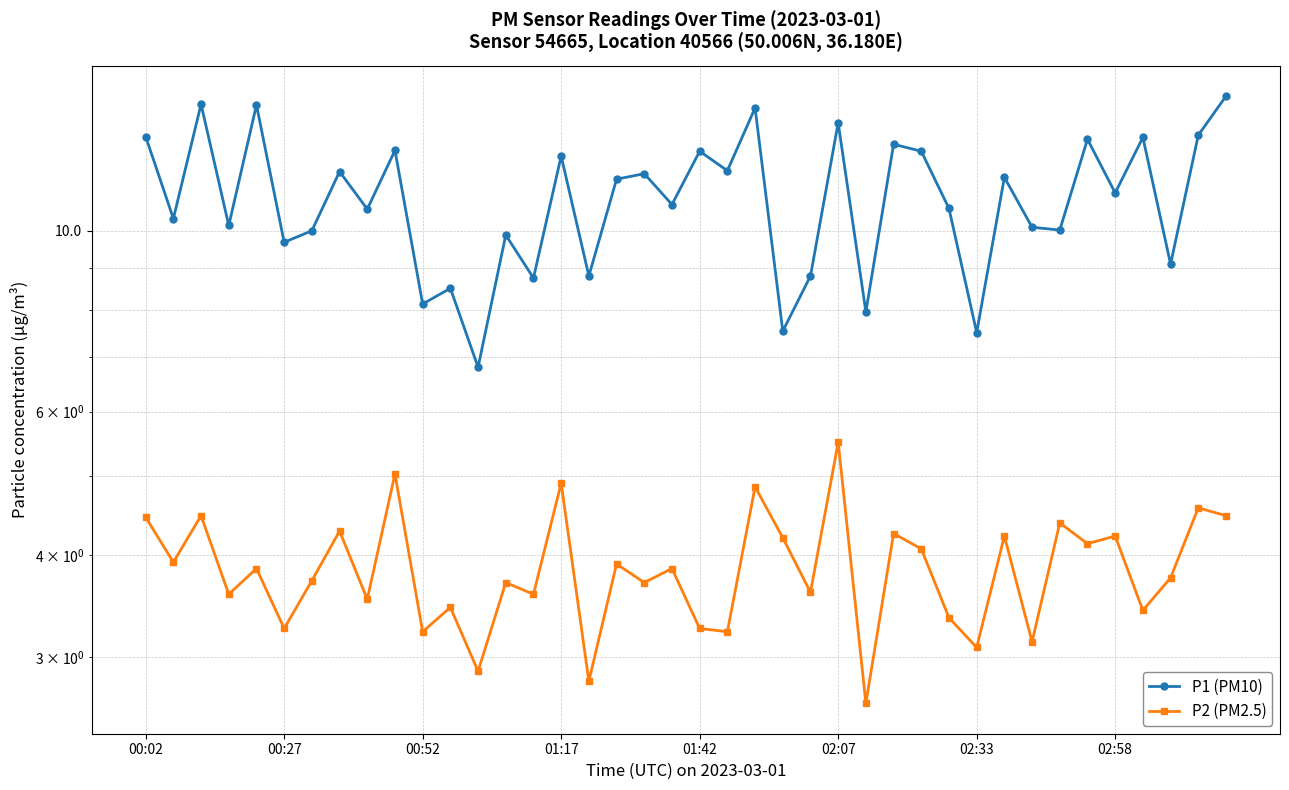

Is the value of P2 (PM2.5) at 33 greater than the value of P1 (PM10) at 20?

No